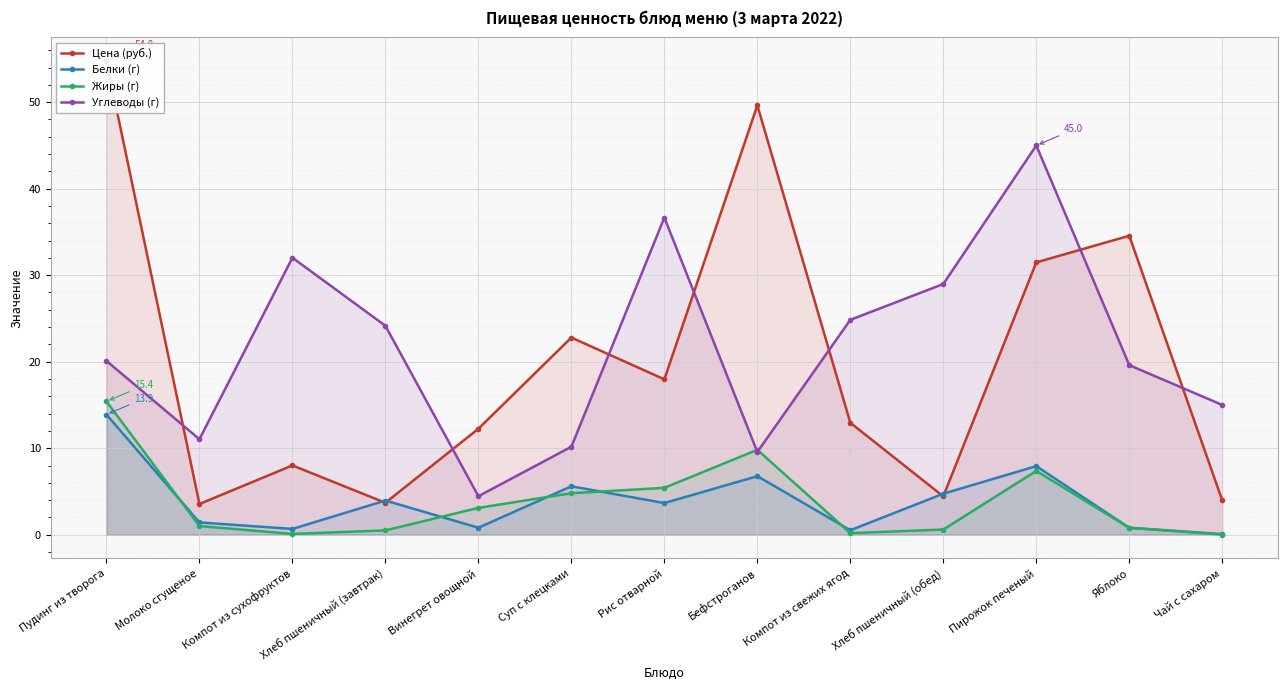

The value of Цена (руб.) at Компот из свежих ягод is 22.4. True or false?

False